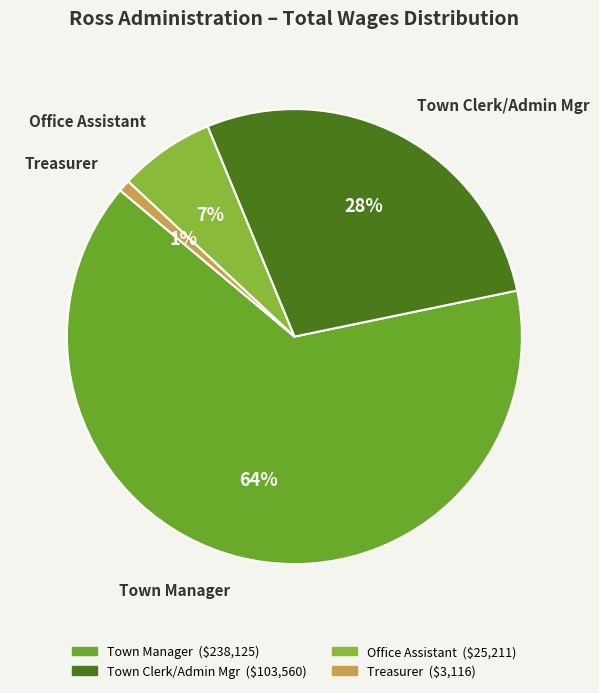

True or false: Town Manager accounts for 52% of the total.

False